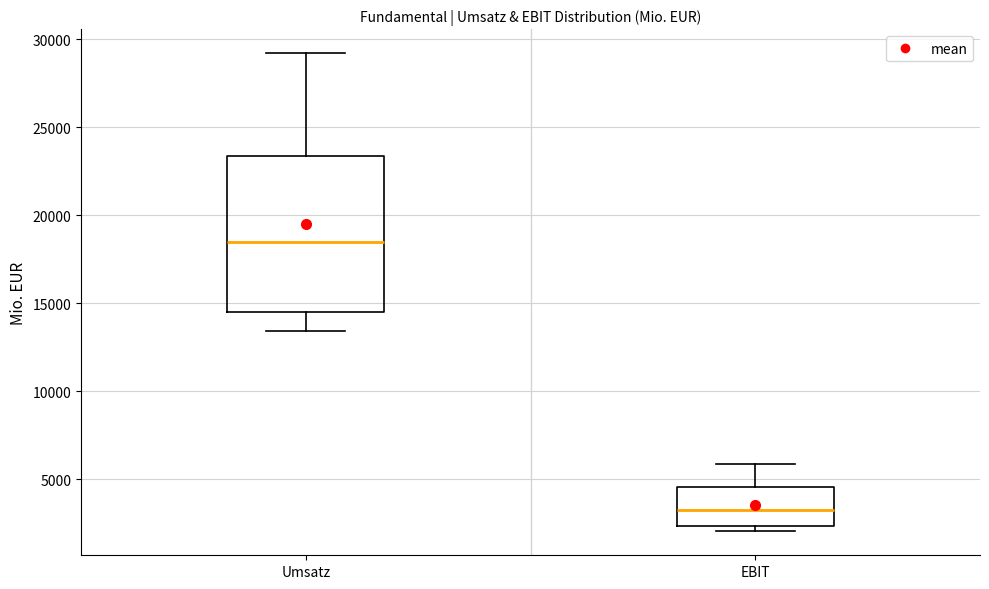

Where does the upper whisker of the box for Umsatz end on the y-axis? The values are not printed on the chart, so give them approximately, as read against the axis.

29000